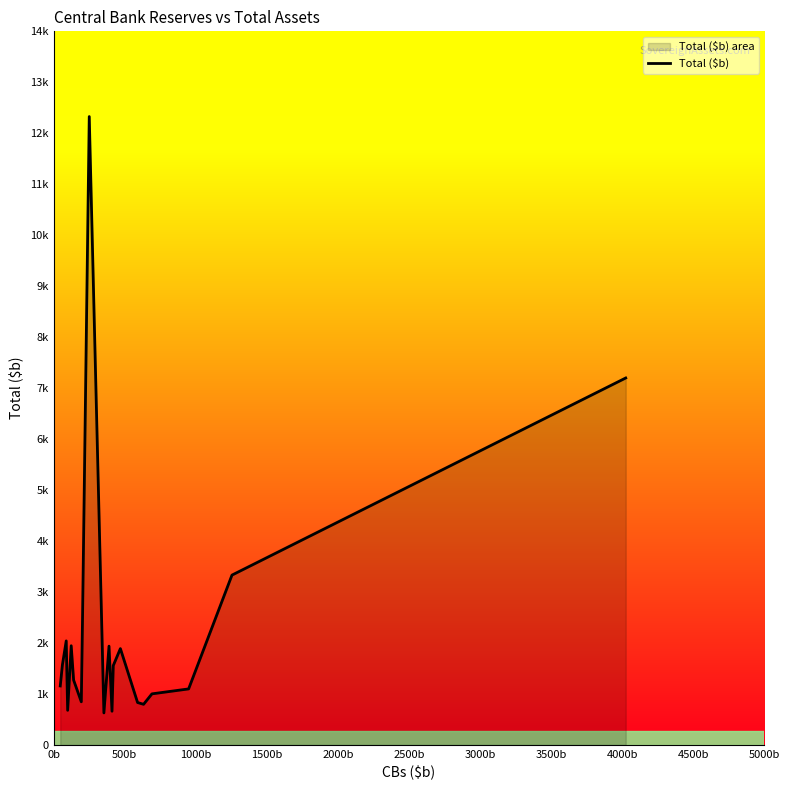

The chart shows a value of 434 at 3000b. True or false?

False